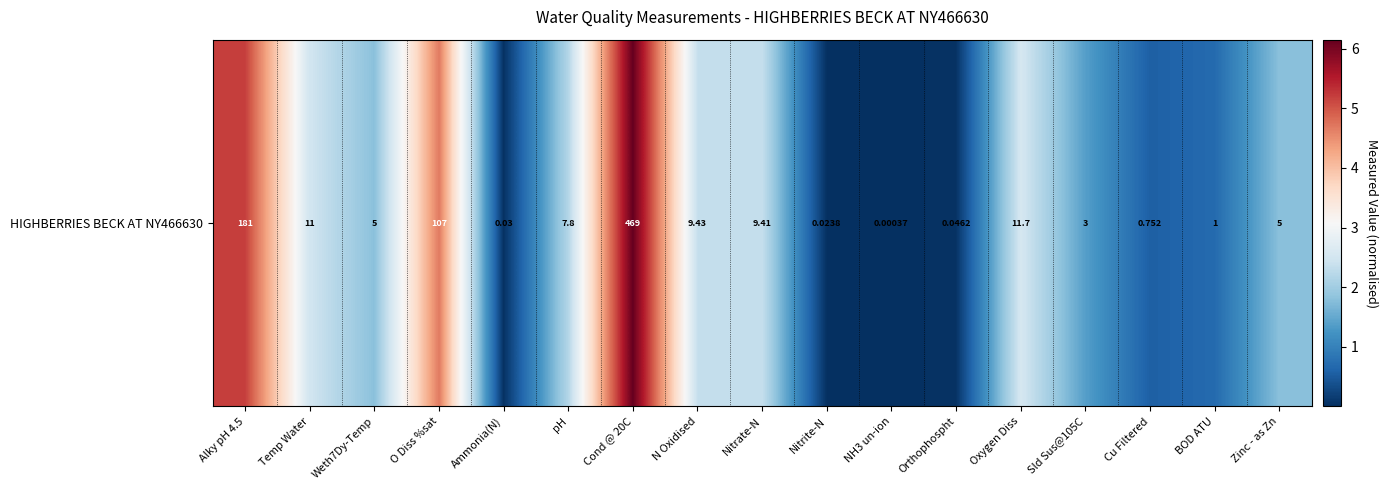

The chart shows a value of 0.2 at BOD ATU. True or false?

False